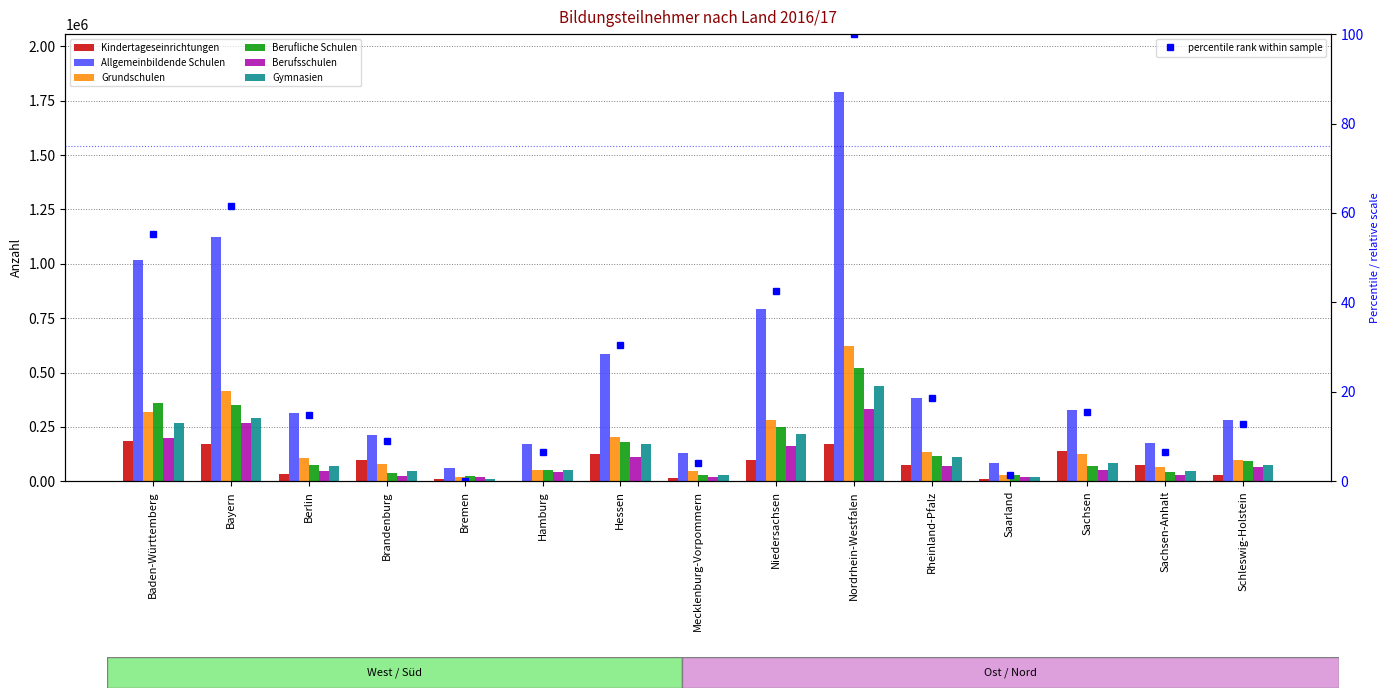

True or false: Gymnasien has a value of 50264 at Hamburg.

True